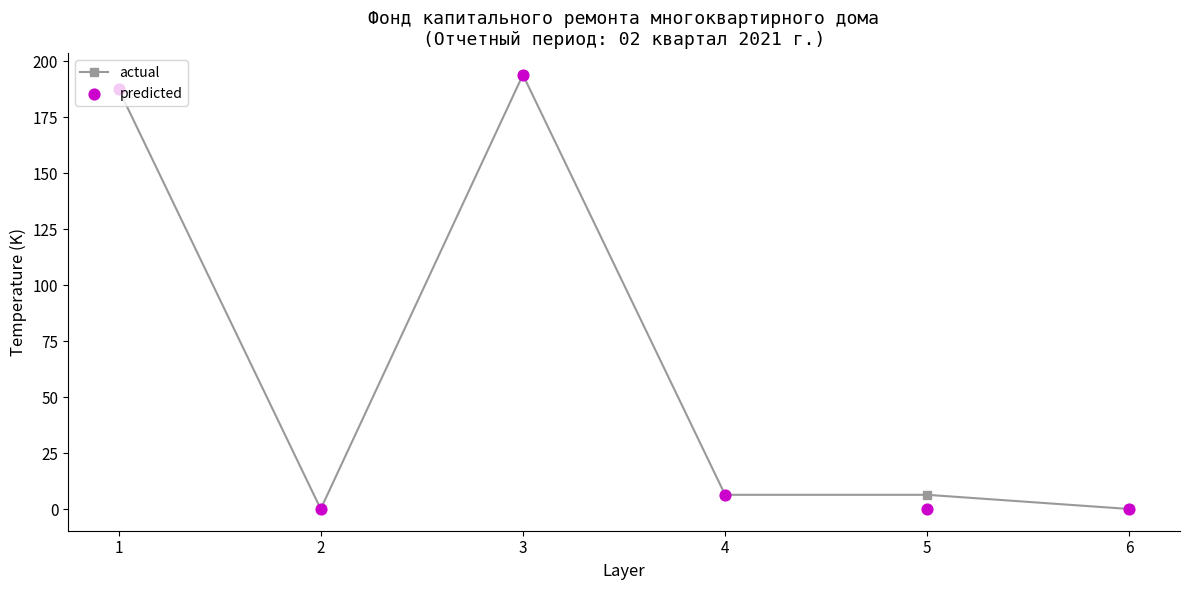

At how many categories does at least one series exceed 173?

2